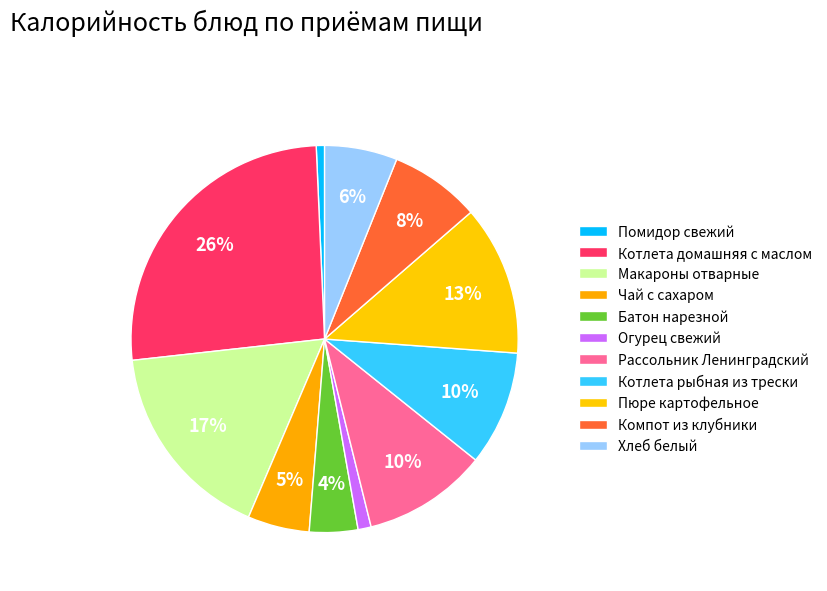

To the nearest percent, what is the difference between the Батон нарезной and Макароны отварные slice percentages?

13%